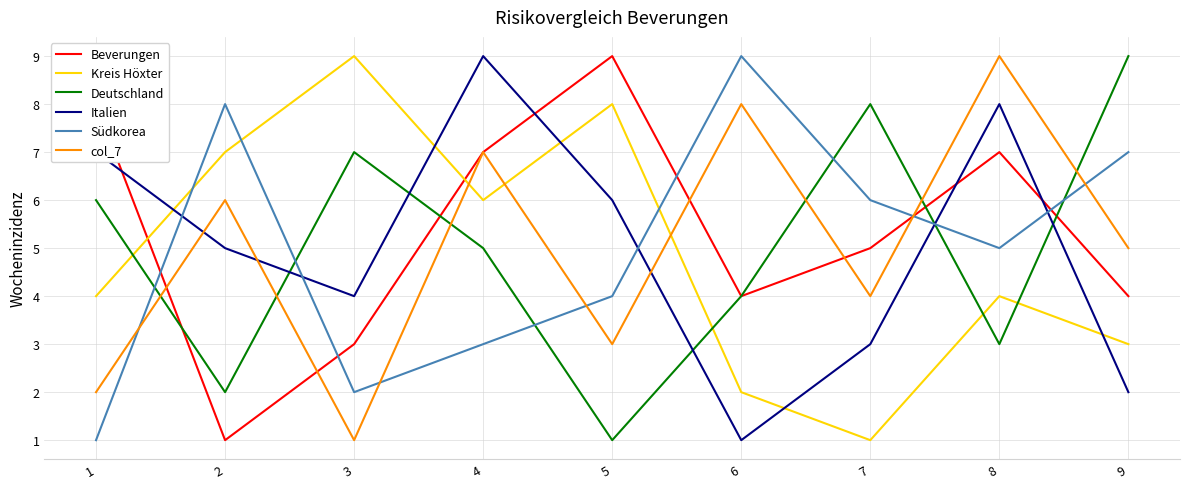

True or false: Beverungen has a value of 1 at 6.

False